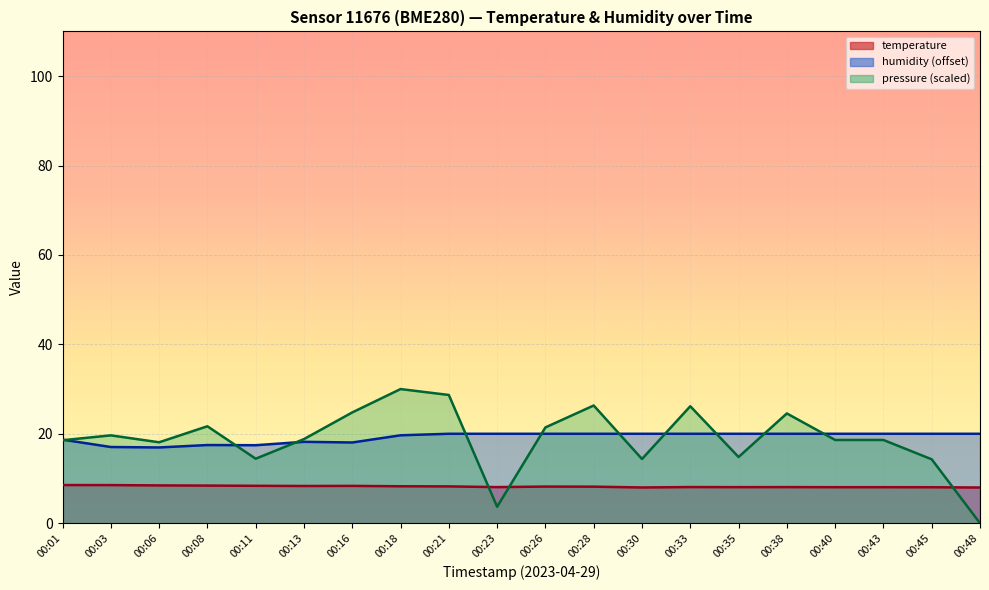

Where do pressure_norm and humidity first cross each other?

00:01 and 00:03